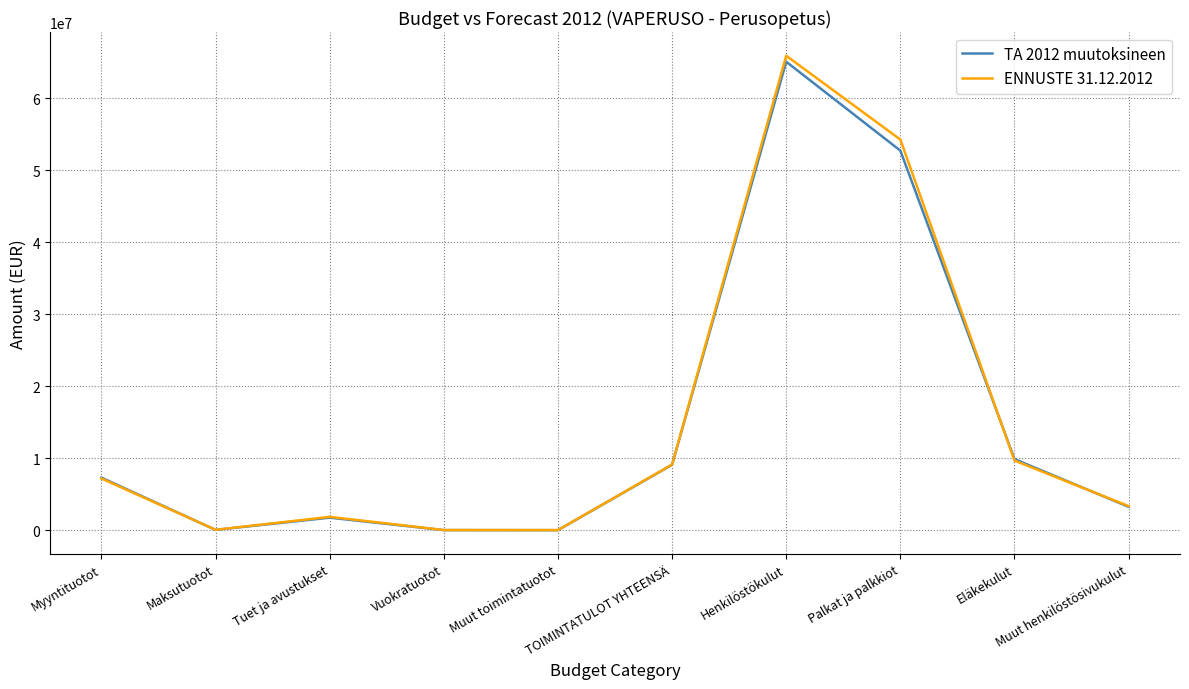

How many values in the TA 2012 muutoksineen series are below 7295654?

5